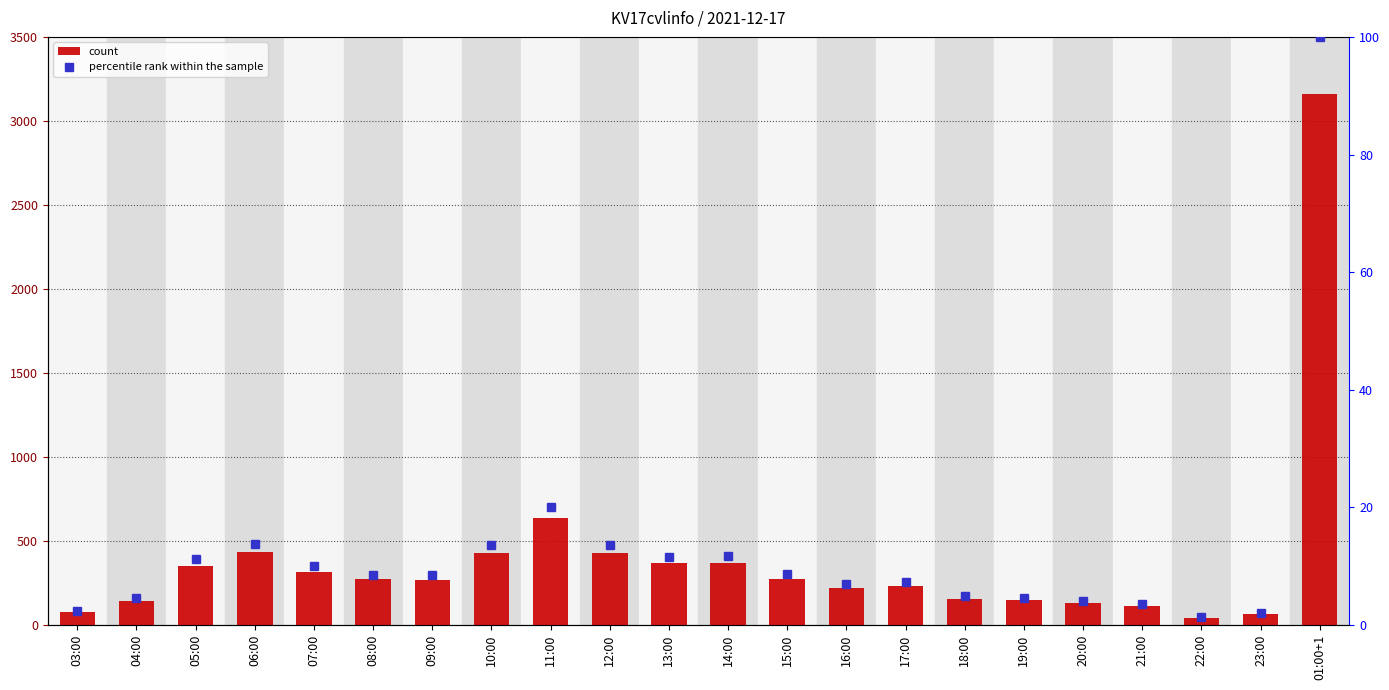

What is the difference between the second highest and second lowest values in the count series?

568.0